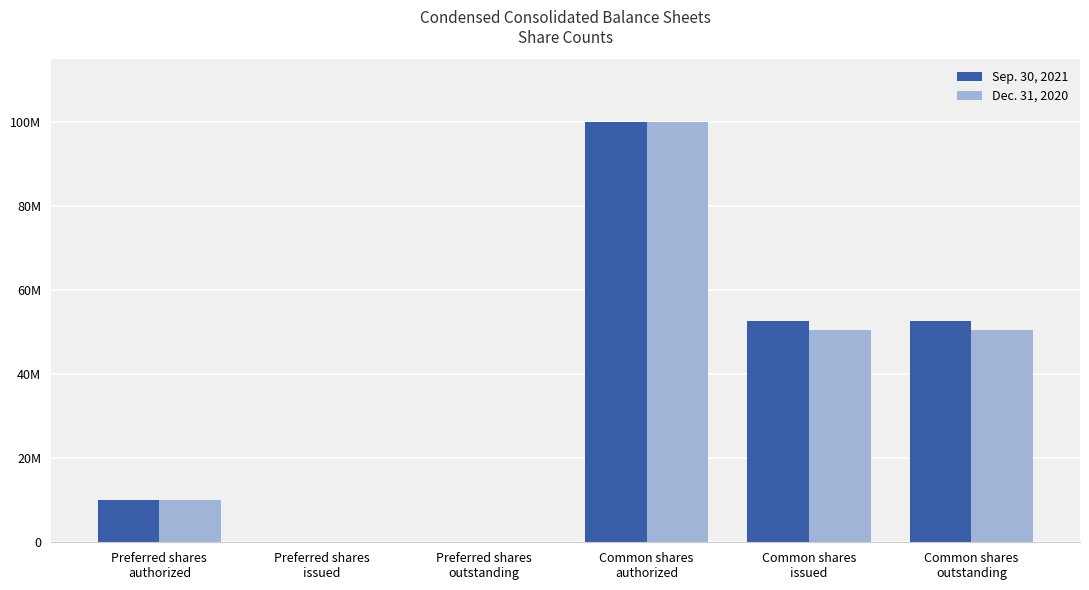

What are all the series names shown in the legend?

Sep. 30, 2021, Dec. 31, 2020